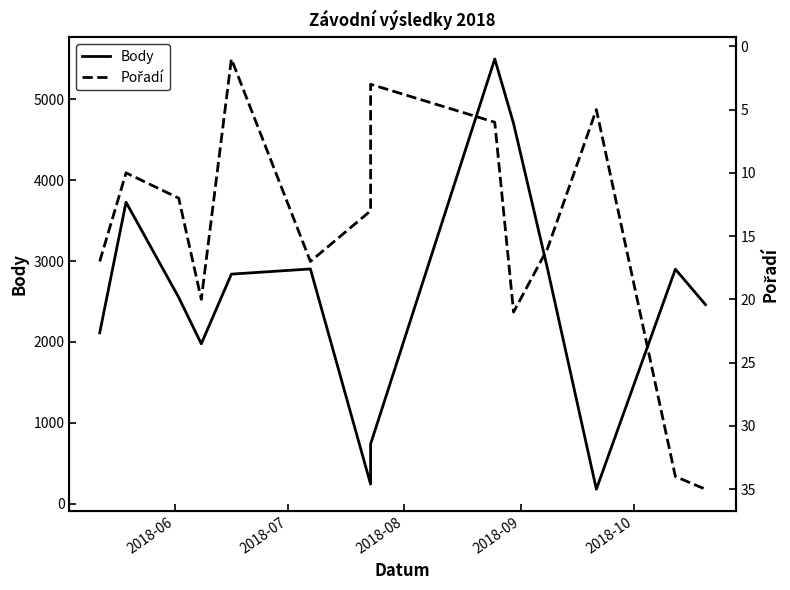

True or false: Pořadí has a value of 5 at 9.

False